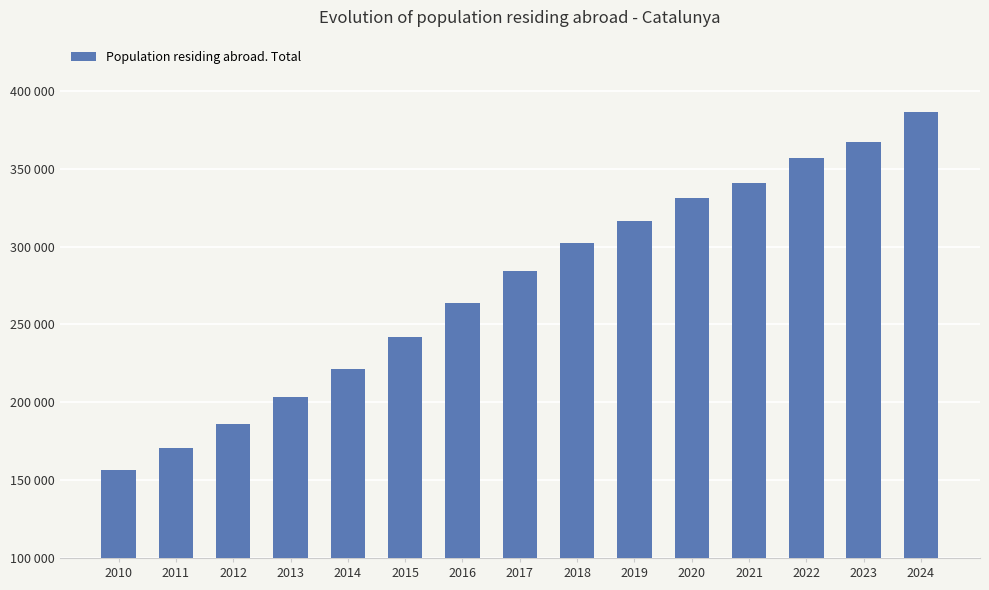

Are the bars horizontal?

No